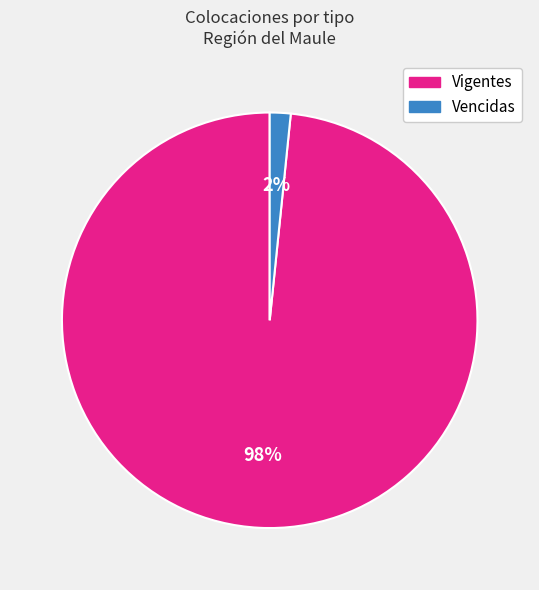

How many slices are in this pie chart?

2